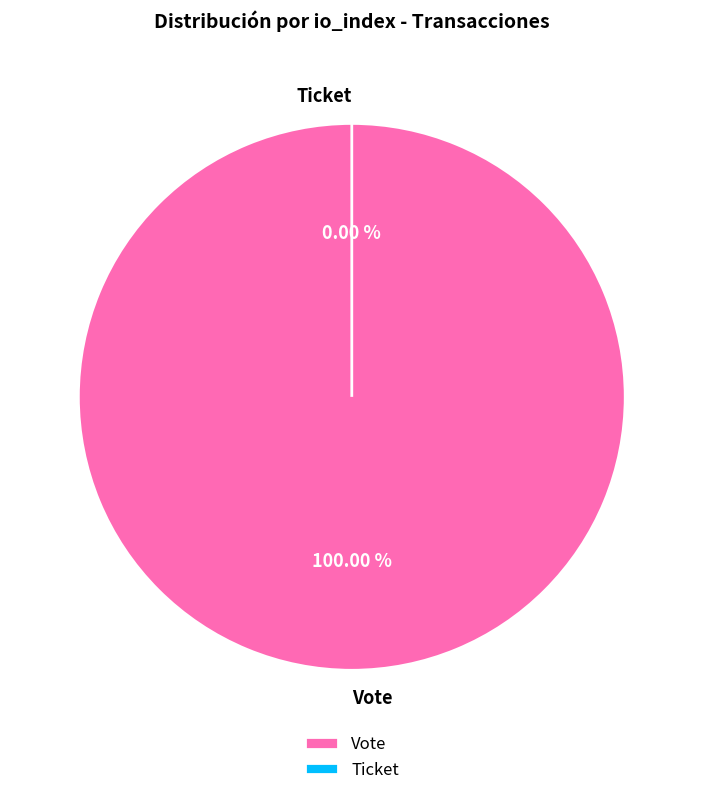

Combined, do Ticket and Vote account for over 50%?

Yes